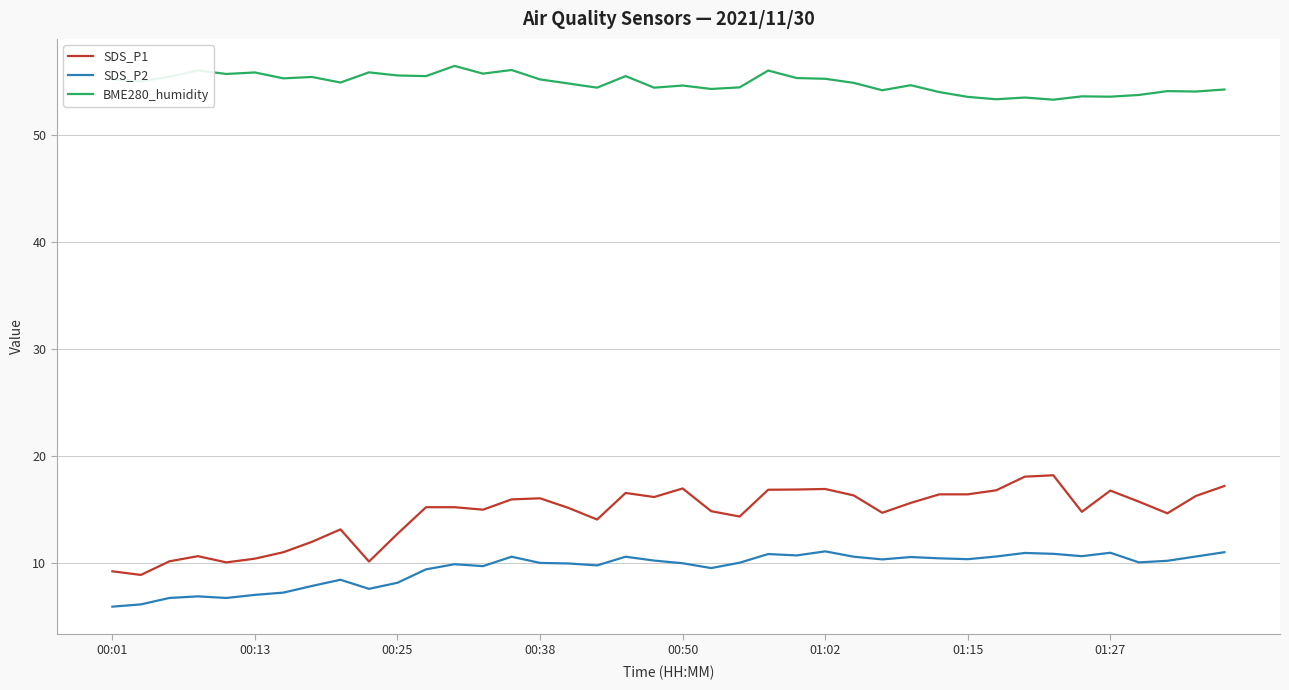

List the series in order of their peak value, highest first.

BME280_humidity, SDS_P1, SDS_P2